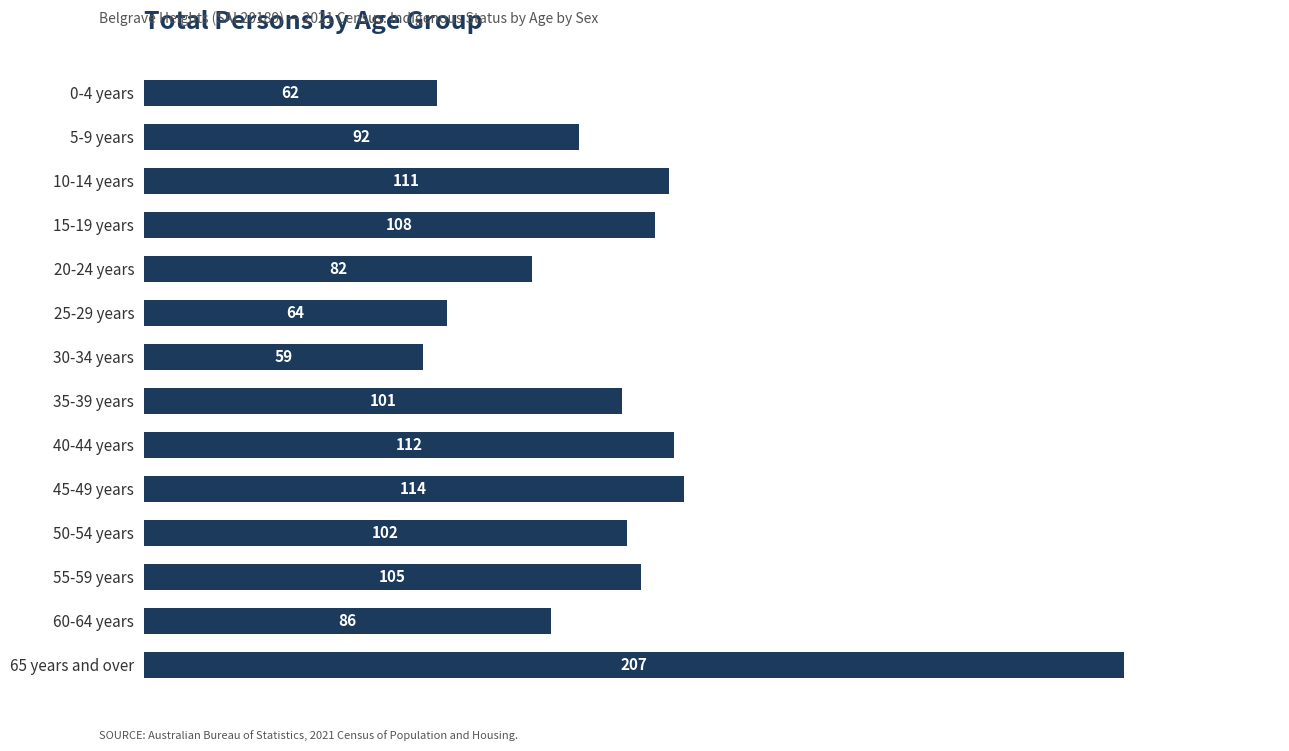

How many categories are shown in the chart?

14